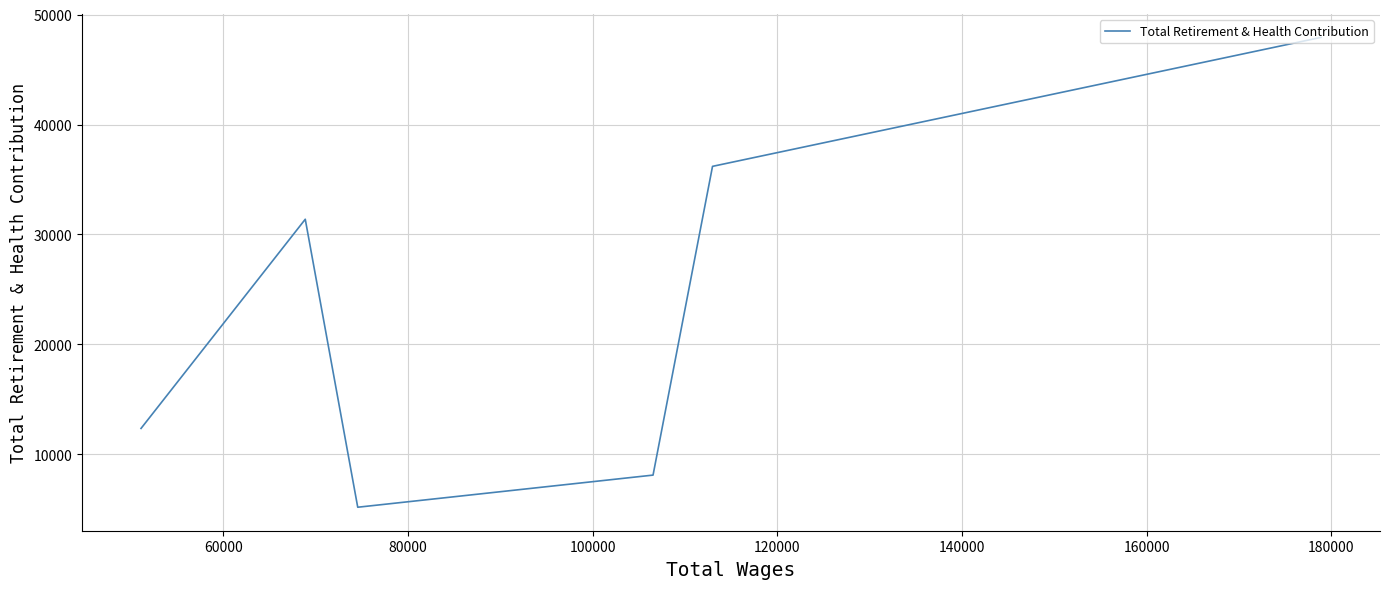

What is the difference between the maximum and minimum values?

42732